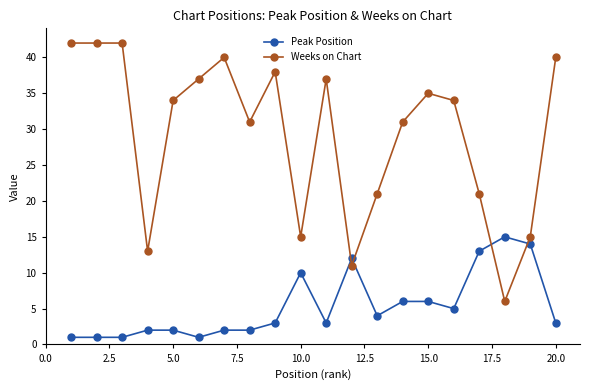

List the series in order of their overall mean, highest first.

Weeks on Chart, Peak Position